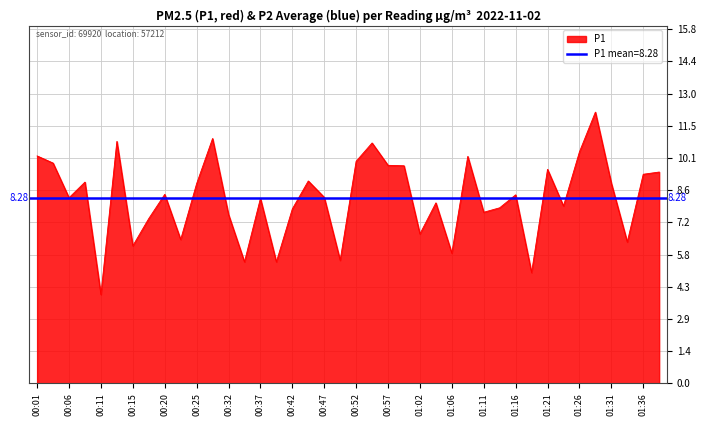

What is the ratio of the value at 00:01 to the value at 00:42?

1.3